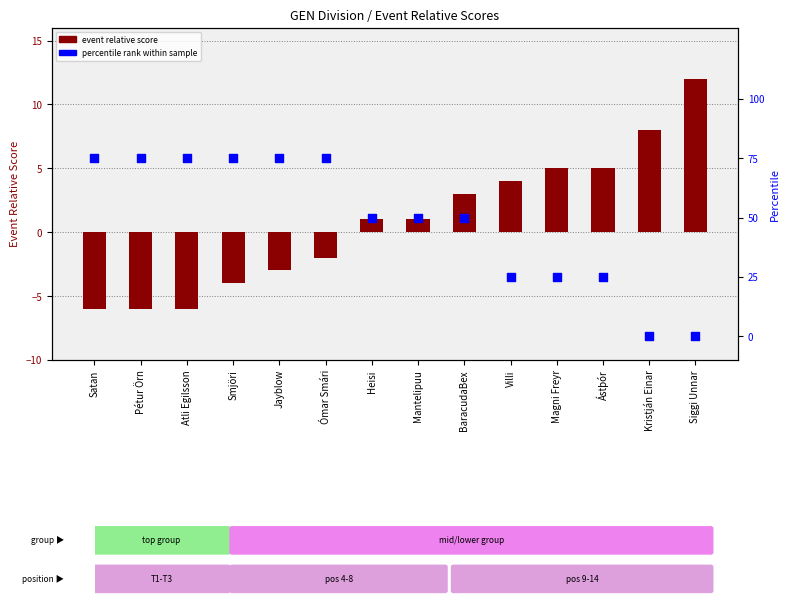

Which series has the largest Y range (max minus min)?

percentile rank